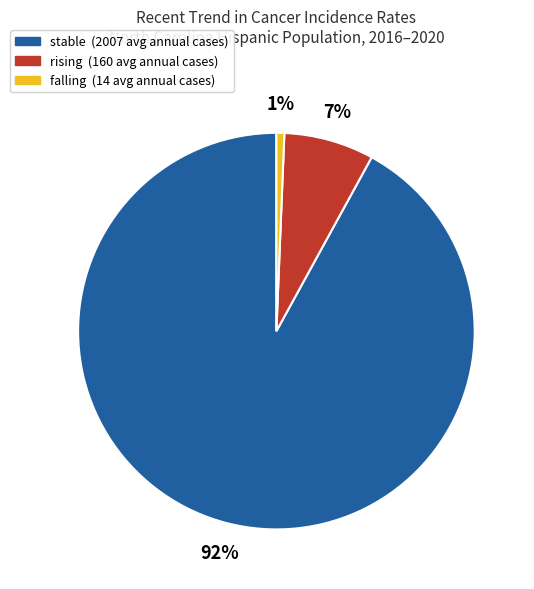

Does any single category account for the majority?

Yes